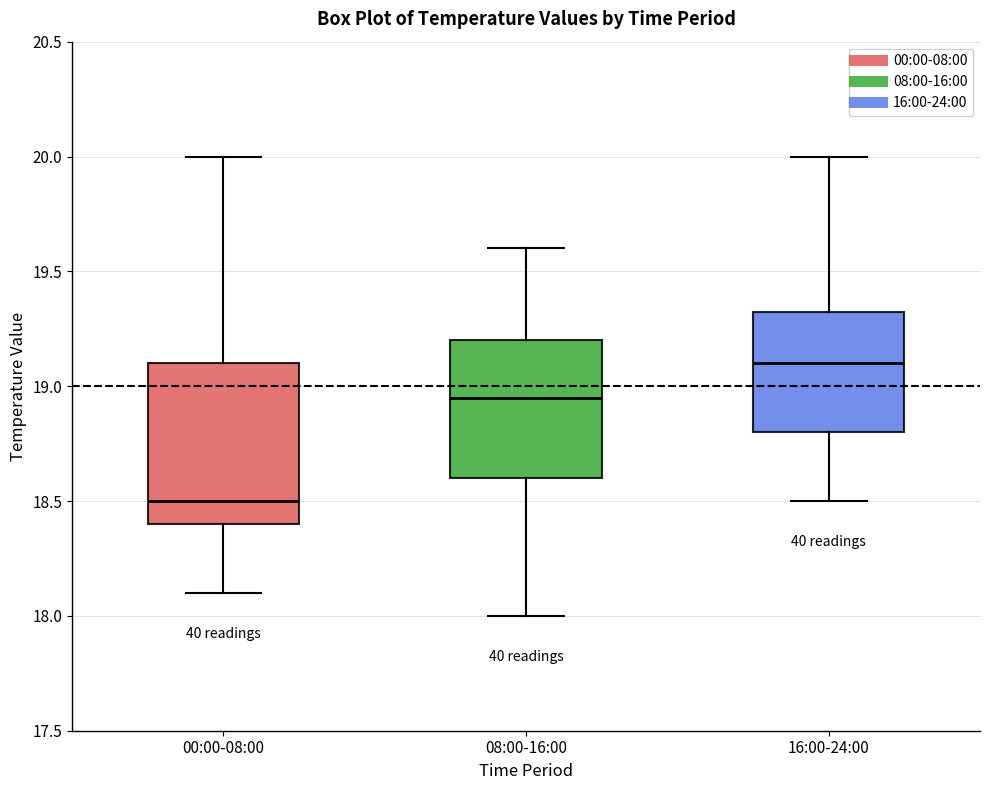

Reading left to right, read every box against the y-axis: the position of its median line, the range the box covers, and the ends of its whiskers. The values are not printed on the chart, so give them approximately, as read against the axis.

00:00-08:00: median 18.50, box 18.40 to 19.10, whiskers 18.10 to 20.00
08:00-16:00: median 18.95, box 18.60 to 19.20, whiskers 18.00 to 19.60
16:00-24:00: median 19.10, box 18.80 to 19.35, whiskers 18.50 to 20.00